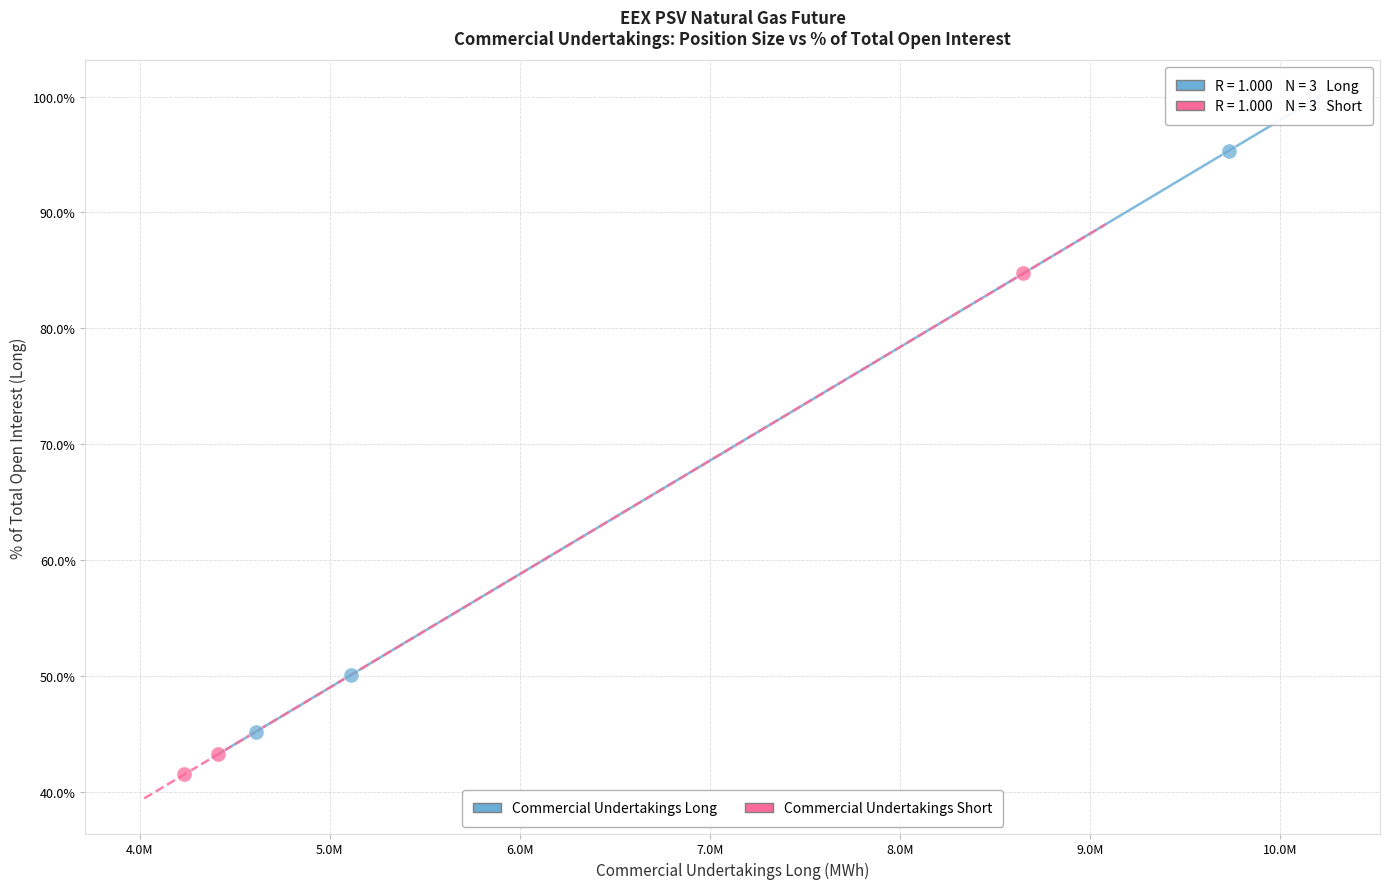

Which series contains the lowest Y value?

Commercial Undertakings Short